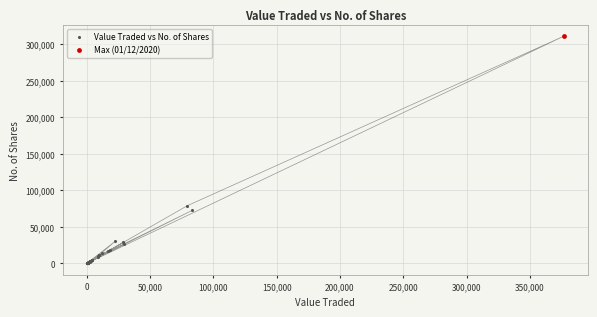

What are all the series names shown in the legend?

Value Traded vs No. of Shares, Max (01/12/2020)